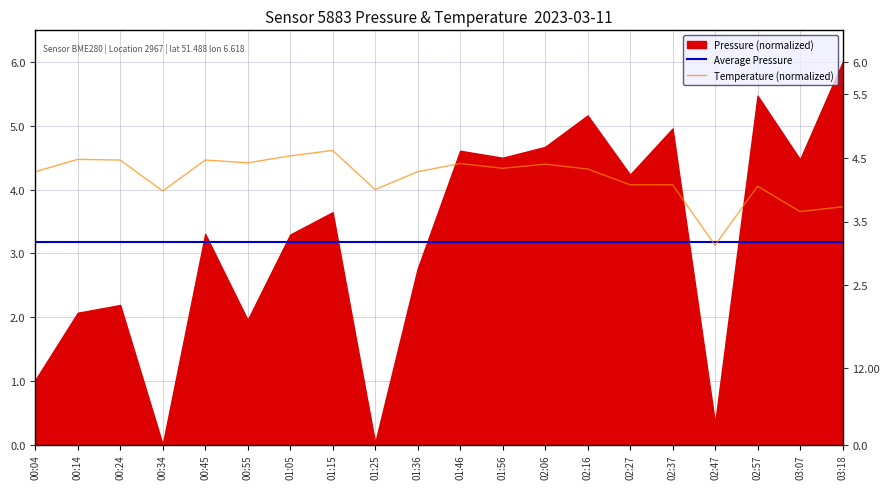

Where is the first local maximum?

00:14